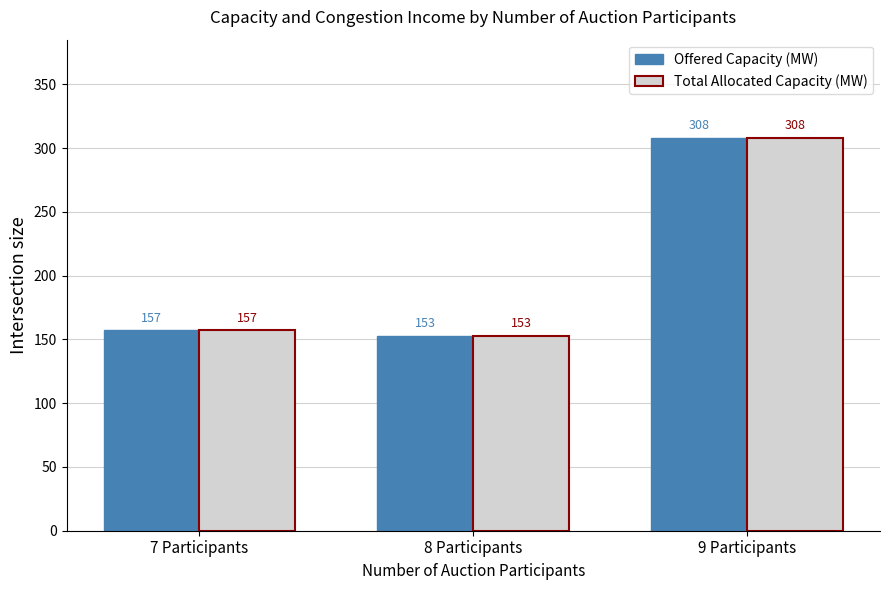

How many categories are shown in the chart?

3